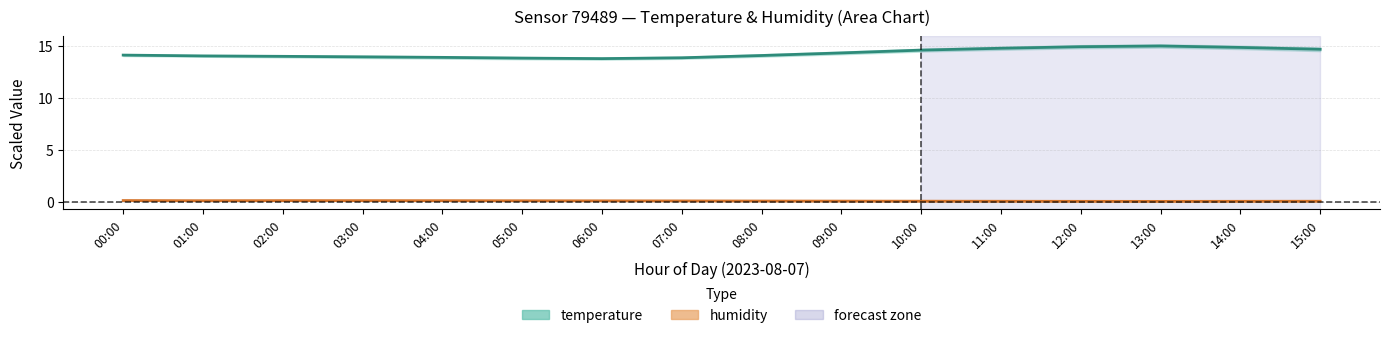

Count the humidity values in the range 0 to 1.

16